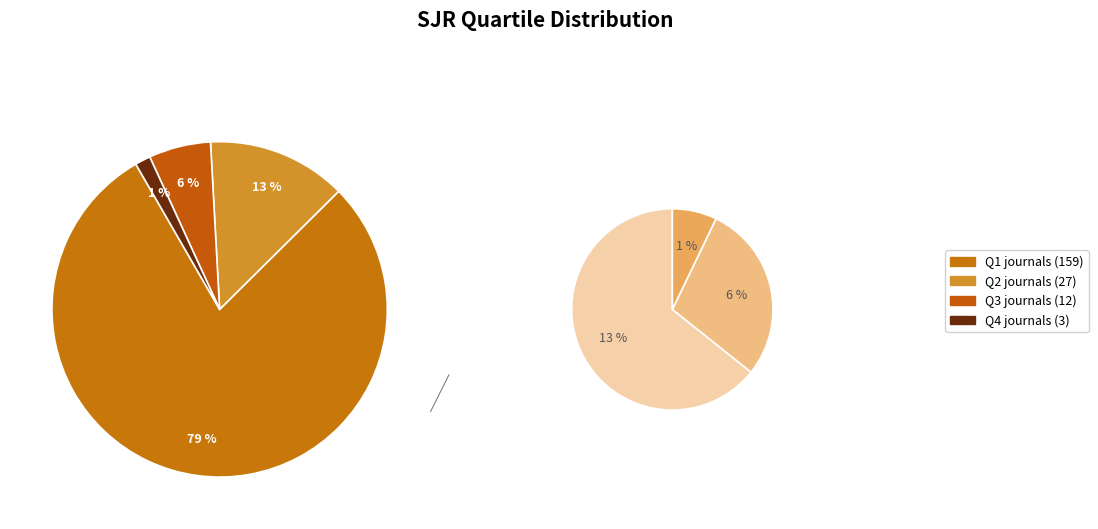

Which slice is the largest?

Q1